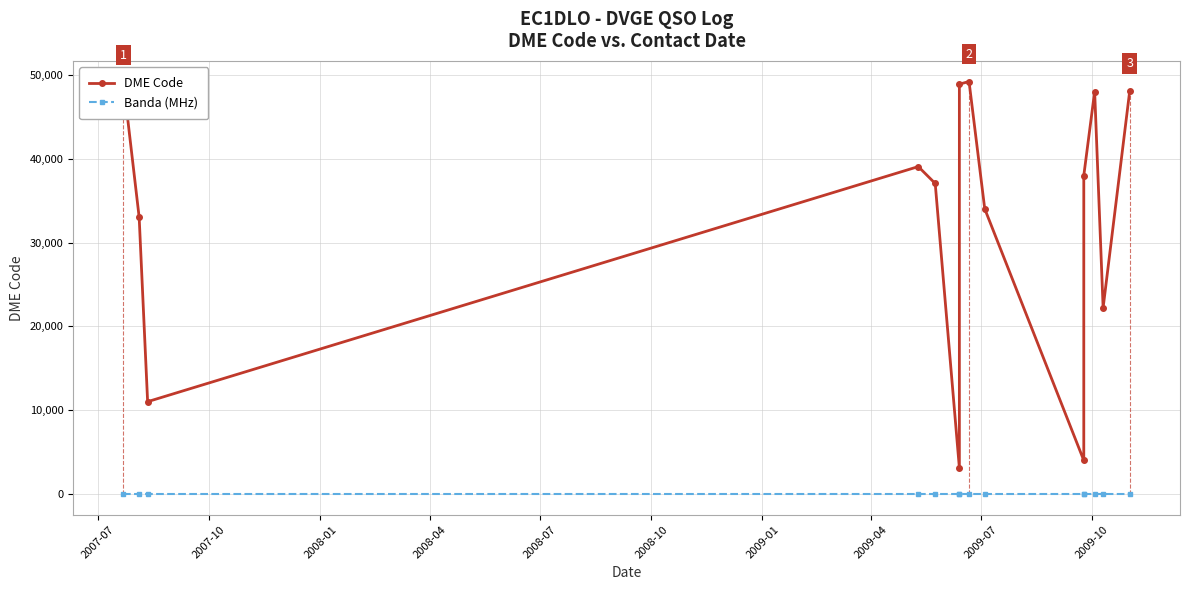

List the series in order of their overall mean, highest first.

DME Code, Banda (MHz)